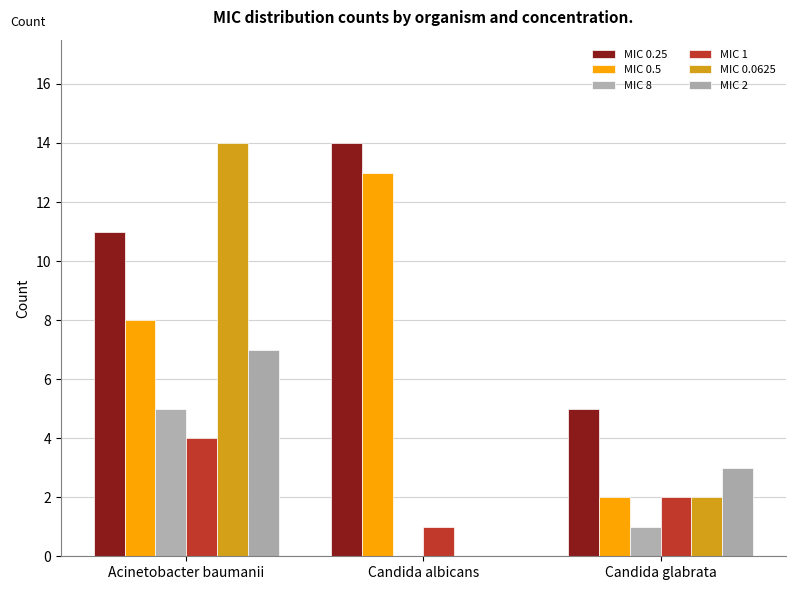

Reading left to right, extract all data points from this chart.

MIC 0.25: Acinetobacter baumanii=11	Candida albicans=14	Candida glabrata=5
MIC 0.5: Acinetobacter baumanii=8	Candida albicans=13	Candida glabrata=2
MIC 8: Acinetobacter baumanii=5	Candida albicans=0	Candida glabrata=1
MIC 1: Acinetobacter baumanii=4	Candida albicans=1	Candida glabrata=2
MIC 0.0625: Acinetobacter baumanii=14	Candida albicans=0	Candida glabrata=2
MIC 2: Acinetobacter baumanii=7	Candida albicans=0	Candida glabrata=3